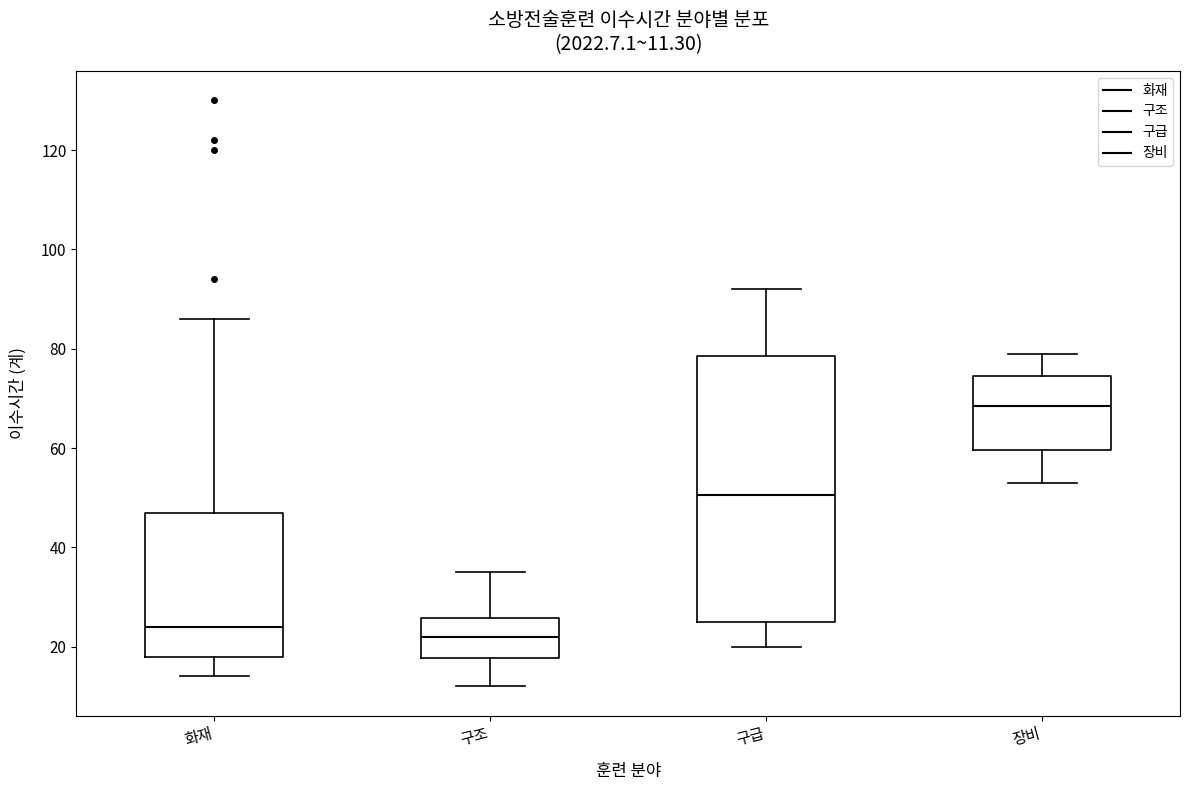

Which box has the highest median line?

장비